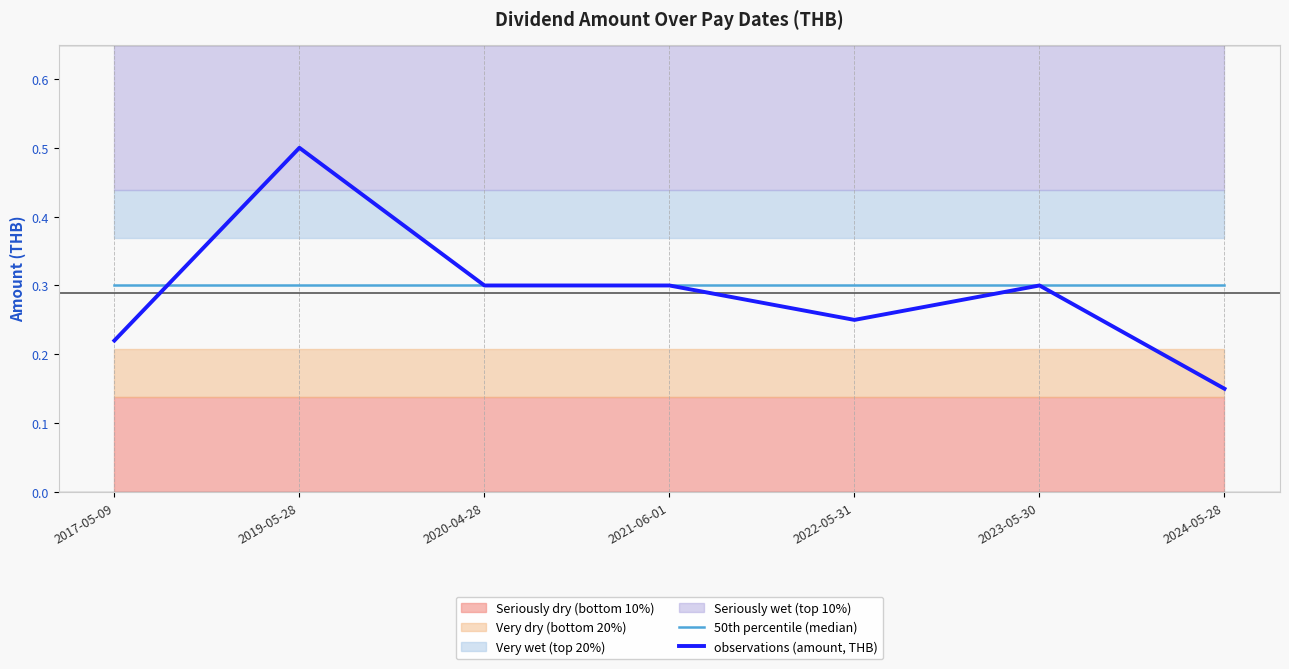

True or false: observations (amount, THB) and 50th percentile (median) cross at least once.

True